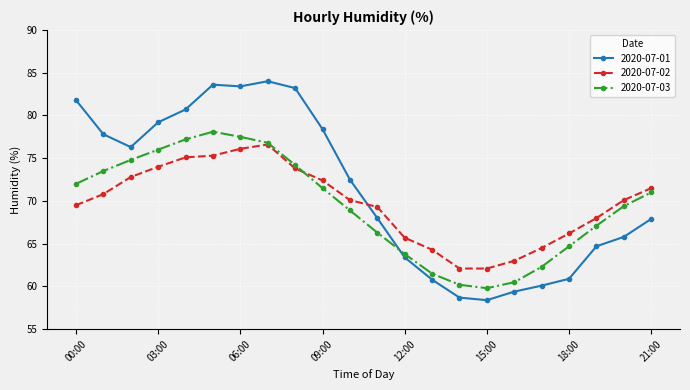

True or false: 2020-07-02 has more than 0 points higher than both neighbors.

True